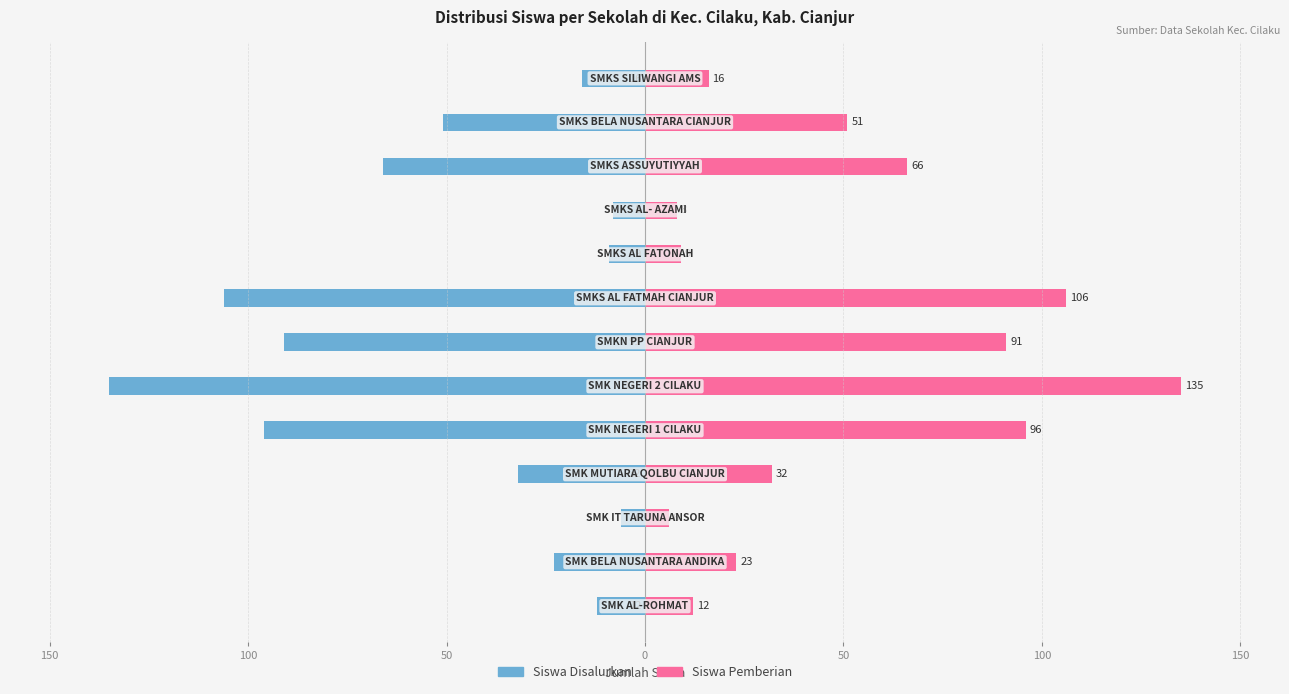

What is the minimum value for Siswa Disalurkan?

-135